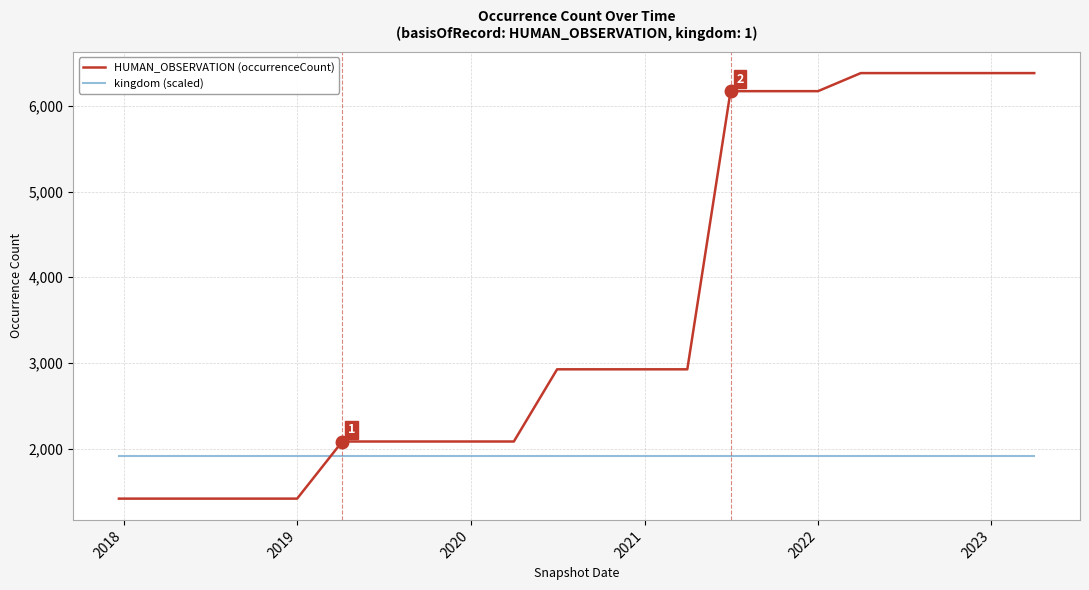

What is the difference between the maximum and minimum values in the HUMAN_OBSERVATION (occurrenceCount) series?

4969.0